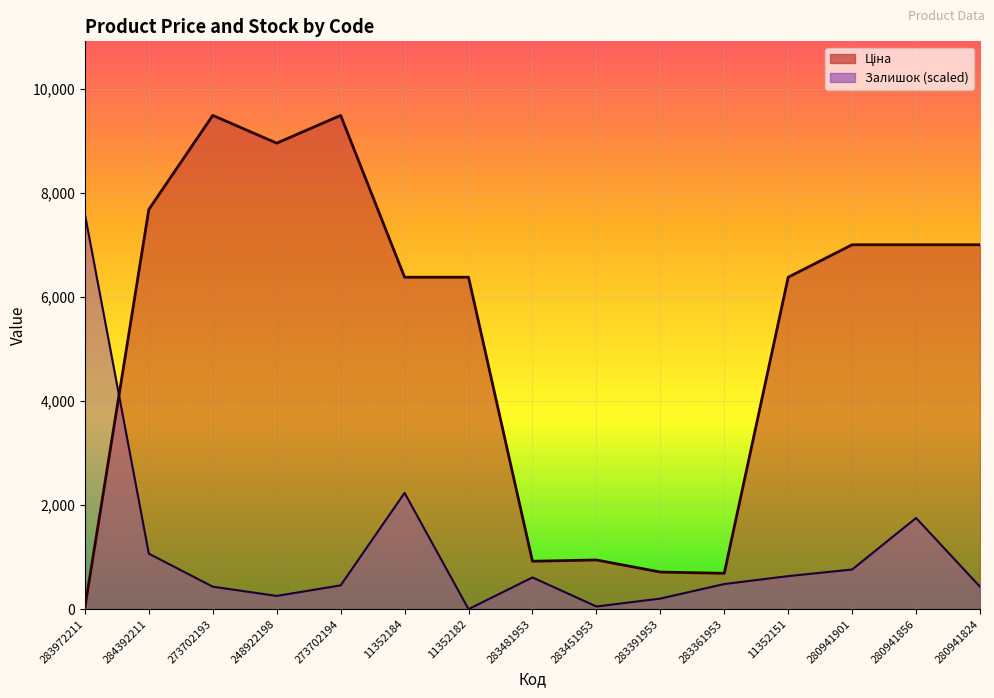

Which series has the widest spread of values?

Ціна